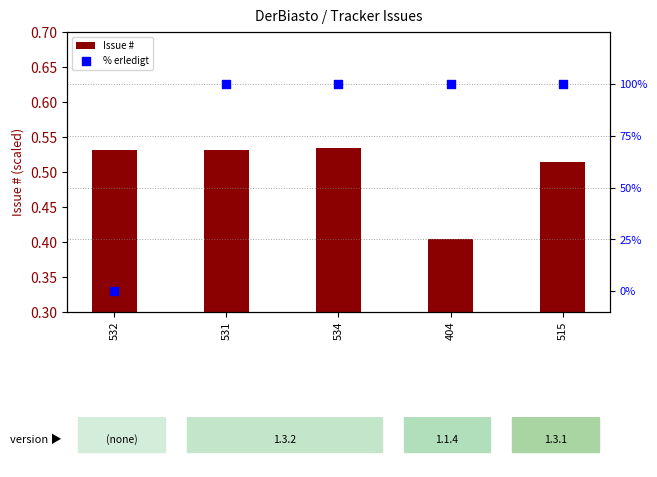

What is the total value across all series at 515?

100.5